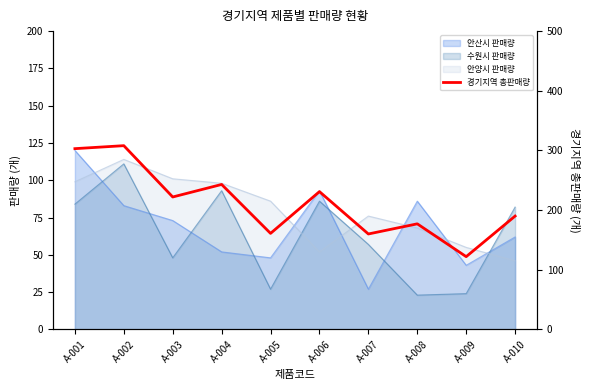

Reading left to right, what are all the values shown in this chart?

303	308	222	243	161	231	160	177	122	190